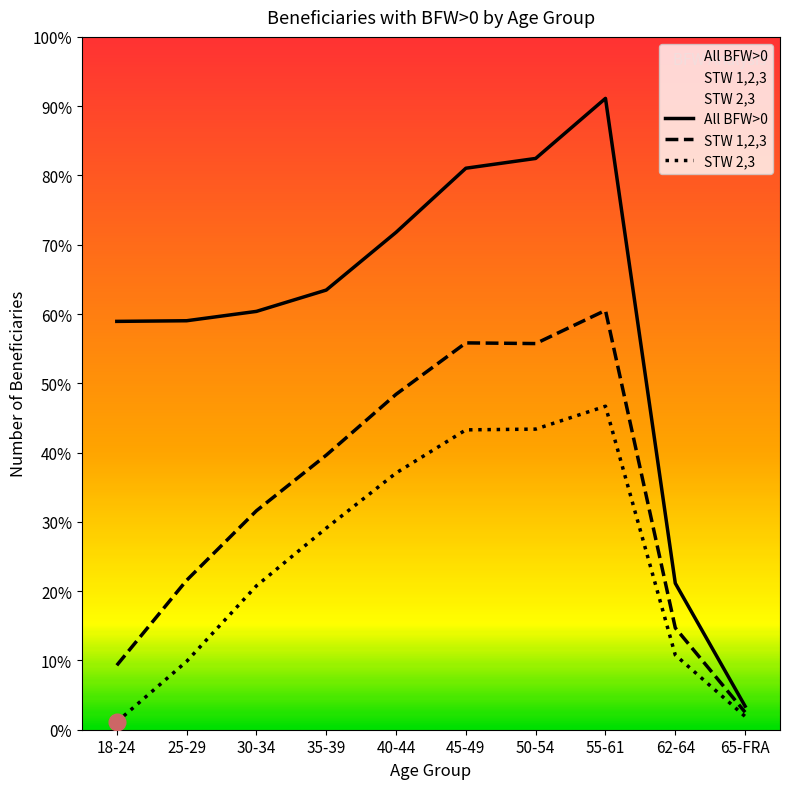

Count the number of data series in this chart.

3